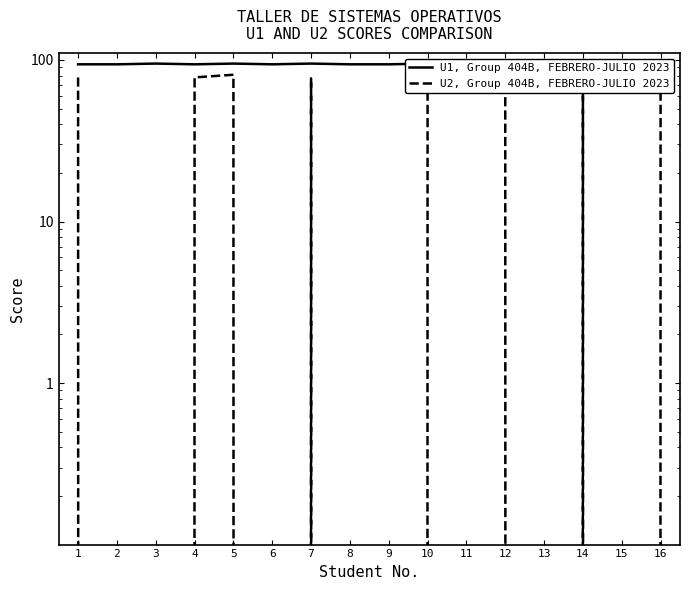

How many U1, Group 404B, FEBRERO-JULIO 2023 values are between 94 and 95?

16